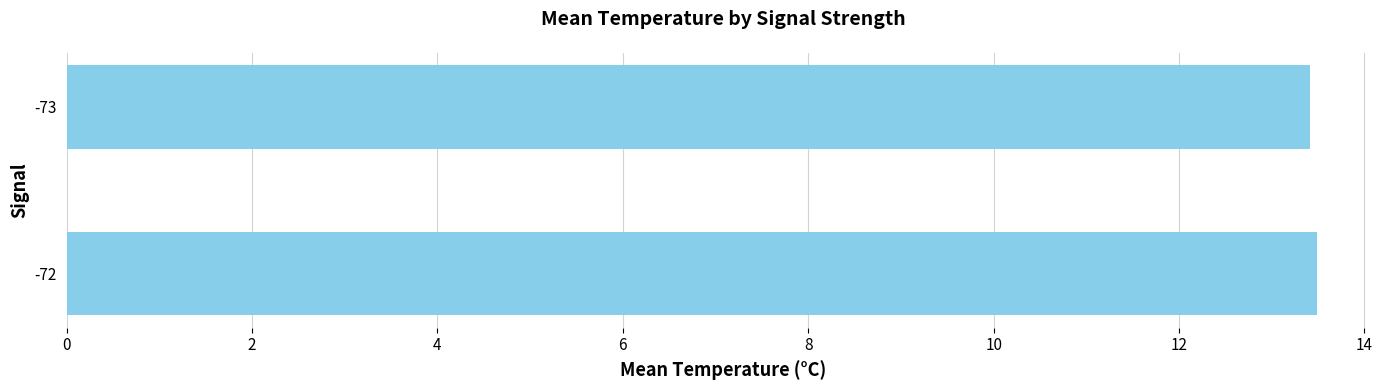

Reading bottom to top, list all the values displayed in this chart.

13.5	13.4